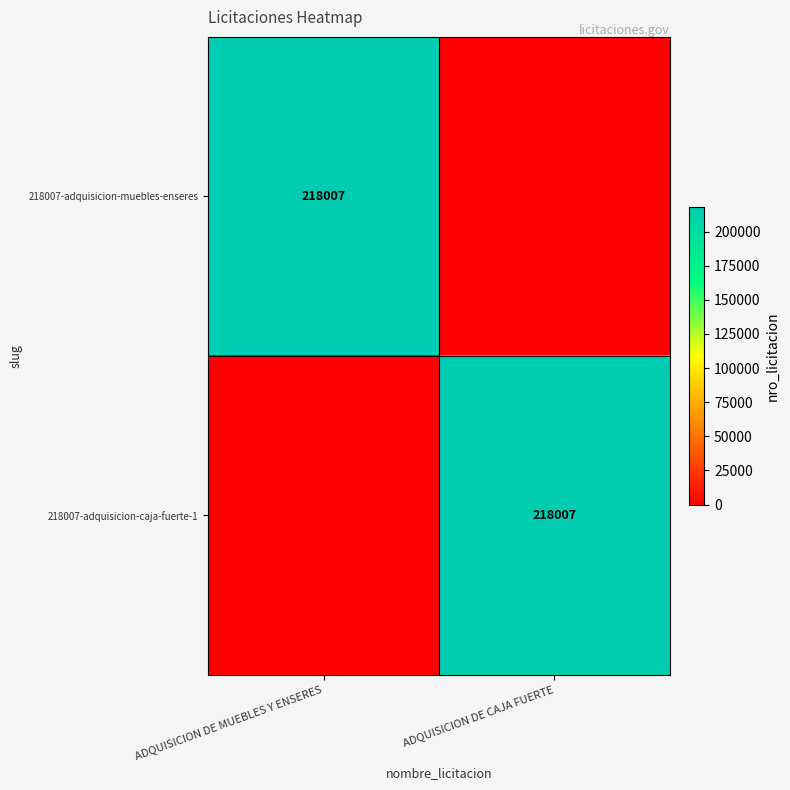

Is it true that 218007-adquisicion-muebles-enseres equals 101483 at ADQUISICION DE MUEBLES Y ENSERES?

False